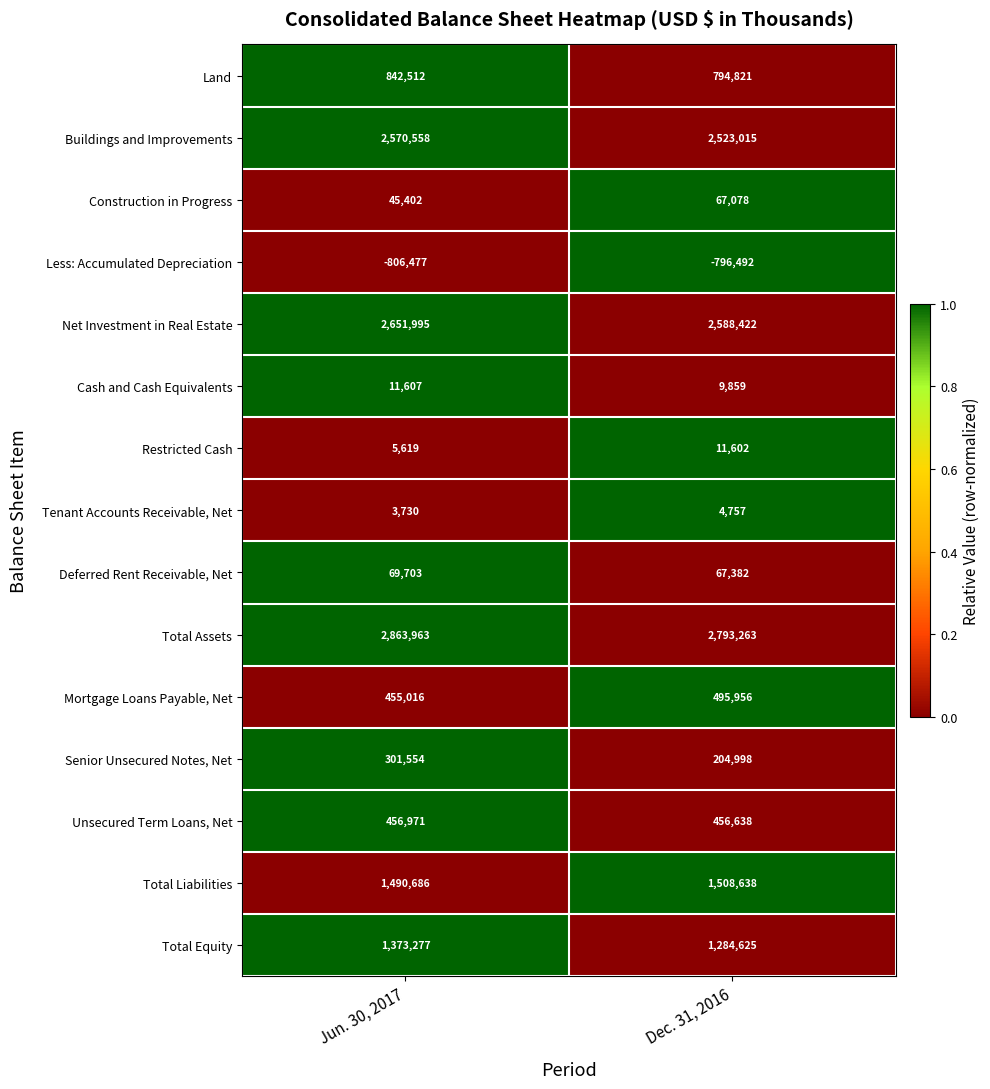

Reading right to left, what are all the values shown in this chart?

Land: Dec. 31, 2016=794821	Jun. 30, 2017=842512
Buildings and Improvements: Dec. 31, 2016=2523015	Jun. 30, 2017=2570558
Construction in Progress: Dec. 31, 2016=67078	Jun. 30, 2017=45402
Less: Accumulated Depreciation: Dec. 31, 2016=-796492	Jun. 30, 2017=-806477
Net Investment in Real Estate: Dec. 31, 2016=2588422	Jun. 30, 2017=2651995
Cash and Cash Equivalents: Dec. 31, 2016=9859	Jun. 30, 2017=11607
Restricted Cash: Dec. 31, 2016=11602	Jun. 30, 2017=5619
Tenant Accounts Receivable, Net: Dec. 31, 2016=4757	Jun. 30, 2017=3730
Deferred Rent Receivable, Net: Dec. 31, 2016=67382	Jun. 30, 2017=69703
Total Assets: Dec. 31, 2016=2793263	Jun. 30, 2017=2863963
Mortgage Loans Payable, Net: Dec. 31, 2016=495956	Jun. 30, 2017=455016
Senior Unsecured Notes, Net: Dec. 31, 2016=204998	Jun. 30, 2017=301554
Unsecured Term Loans, Net: Dec. 31, 2016=456638	Jun. 30, 2017=456971
Total Liabilities: Dec. 31, 2016=1508638	Jun. 30, 2017=1490686
Total Equity: Dec. 31, 2016=1284625	Jun. 30, 2017=1373277